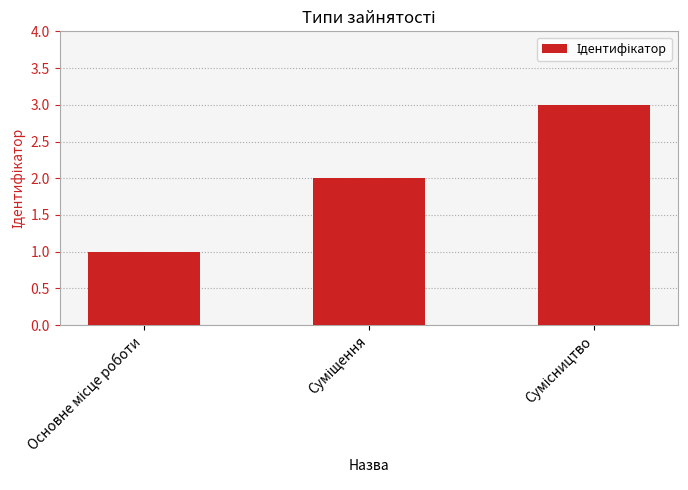

What is the sum of all values?

6